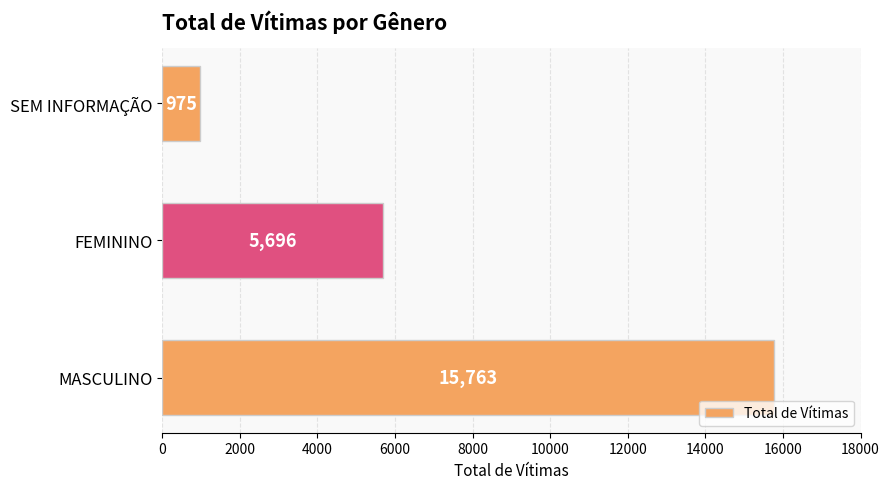

The chart shows a value of 2937 at FEMININO. True or false?

False